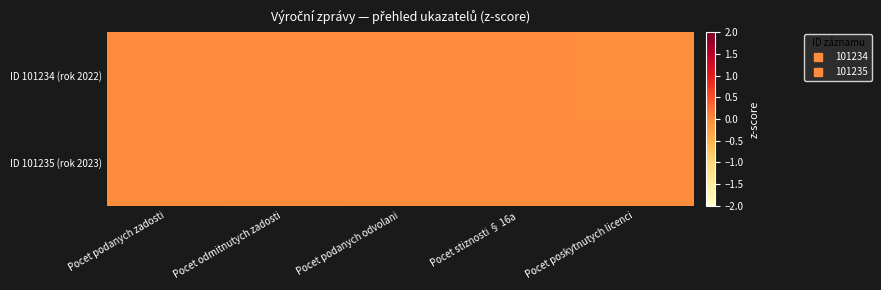

Reading left to right, transcribe all the data shown in this chart.

ID 101234 (rok 2022): Pocet podanych zadosti=0.0	Pocet odmitnutych zadosti=-0.0	Pocet podanych odvolani=0.0	Pocet stiznosti § 16a=0.0	Pocet poskytnutych licenci=-0.0
ID 101235 (rok 2023): Pocet podanych zadosti=-0.0	Pocet odmitnutych zadosti=0.0	Pocet podanych odvolani=-0.0	Pocet stiznosti § 16a=-0.0	Pocet poskytnutych licenci=-0.0